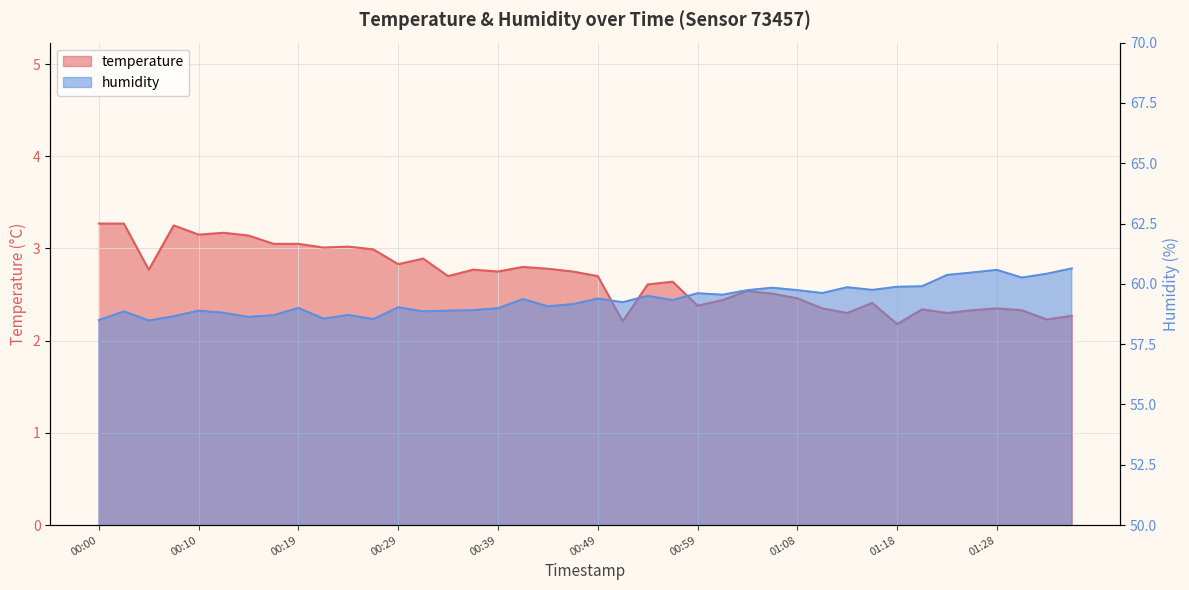

Which label corresponds to the largest value in the chart?

01:35